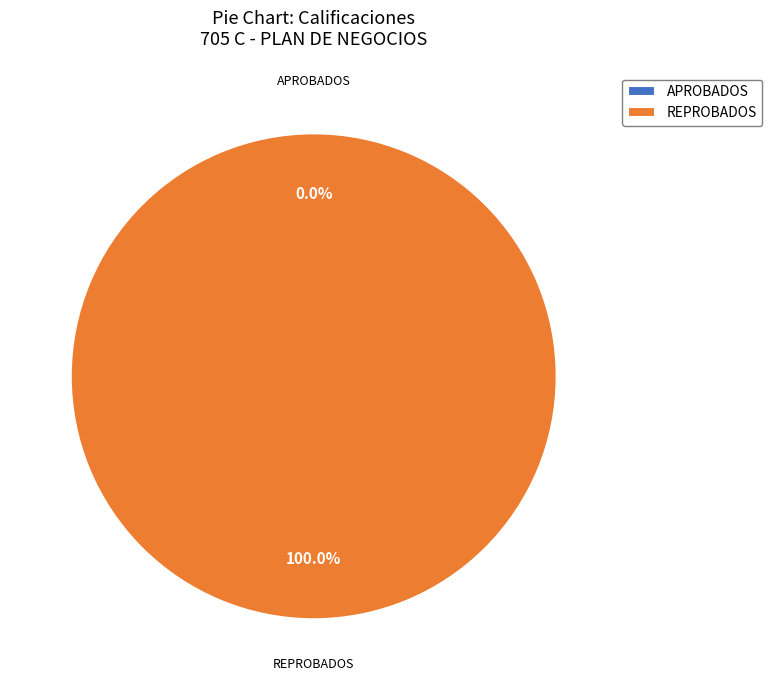

Which slice is the smallest?

APROBADOS